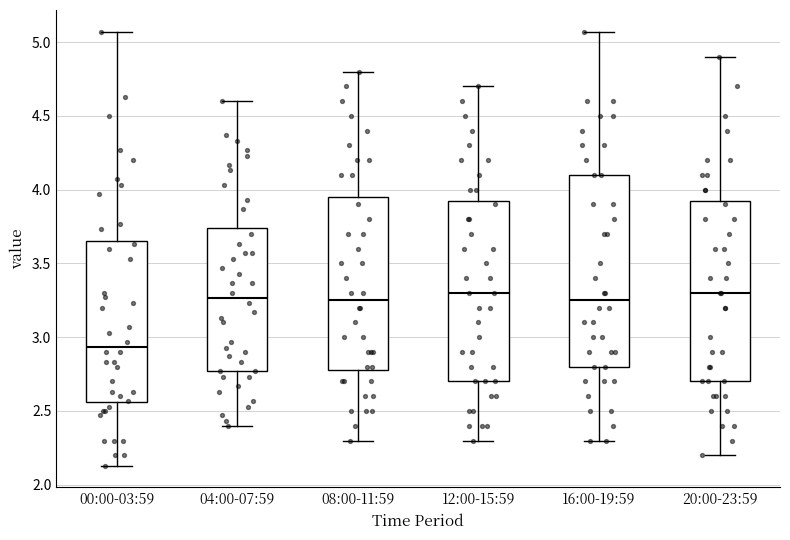

Reading left to right, read every box against the y-axis: the position of its median line, the range the box covers, and the ends of its whiskers. The values are not printed on the chart, so give them approximately, as read against the axis.

00:00-03:59: median 2.95, box 2.55 to 3.65, whiskers 2.15 to 5.05
04:00-07:59: median 3.25, box 2.75 to 3.75, whiskers 2.40 to 4.60
08:00-11:59: median 3.25, box 2.80 to 3.95, whiskers 2.30 to 4.80
12:00-15:59: median 3.30, box 2.70 to 3.95, whiskers 2.30 to 4.70
16:00-19:59: median 3.25, box 2.80 to 4.10, whiskers 2.30 to 5.05
20:00-23:59: median 3.30, box 2.70 to 3.95, whiskers 2.20 to 4.90